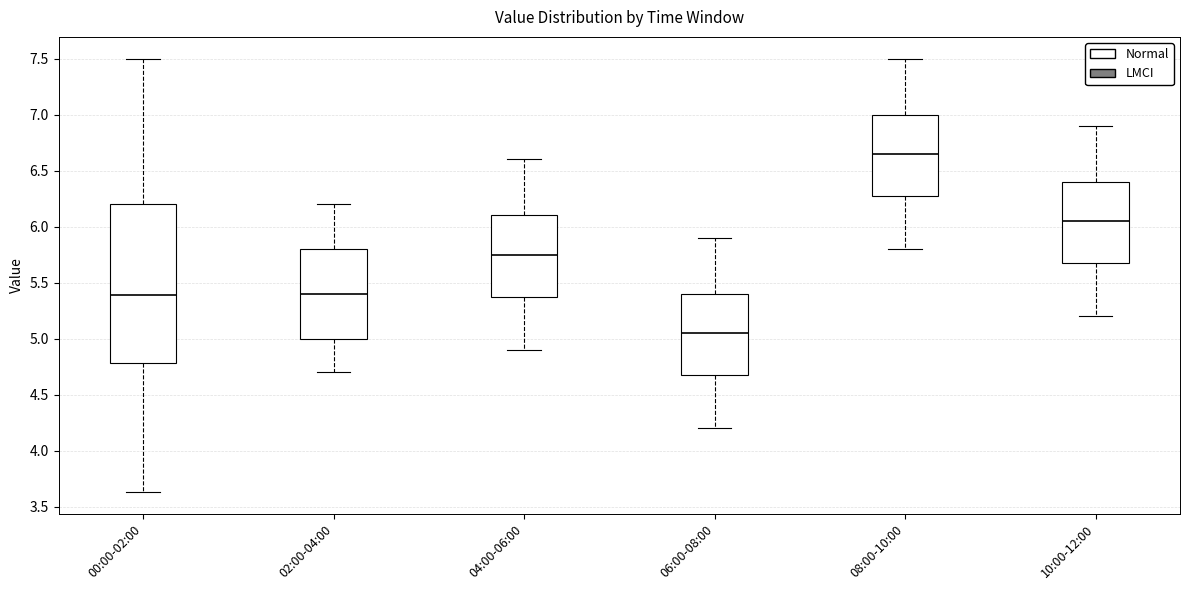

Where is the upper edge of the box for 06:00-08:00 on the y-axis? The values are not printed on the chart, so give them approximately, as read against the axis.

5.40